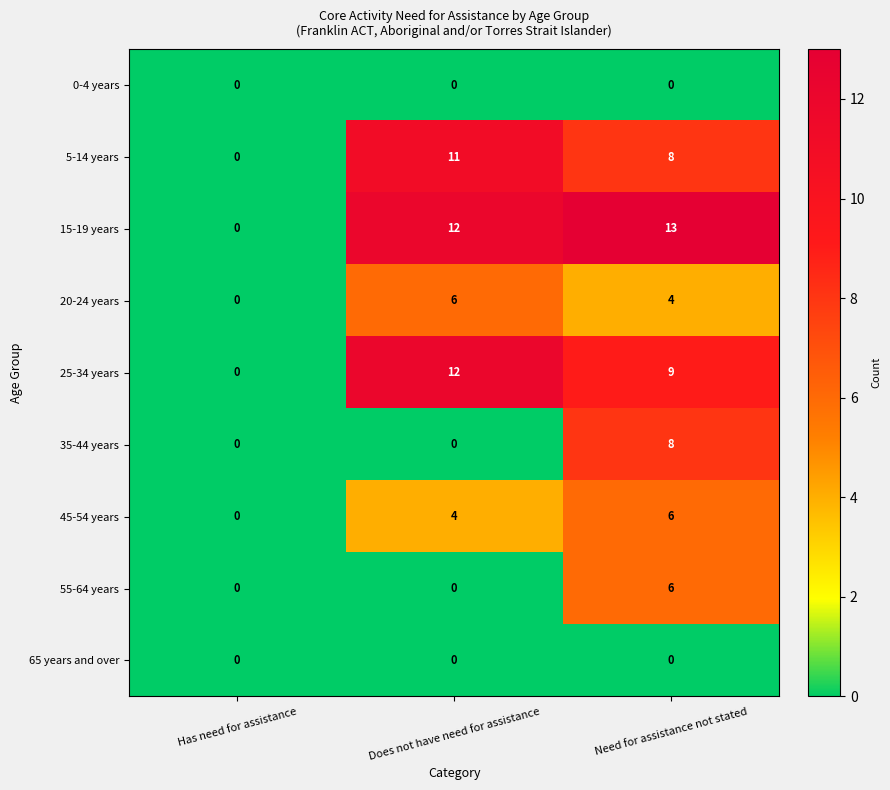

Rank the categories by 25-34 years value from lowest to highest.

Has need for assistance, Need for assistance not stated, Does not have need for assistance